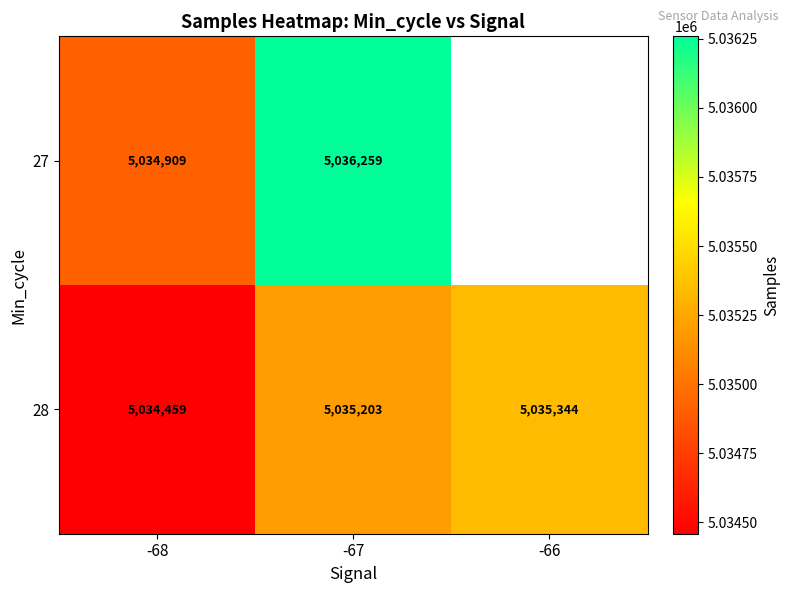

How many series are shown in this chart?

2